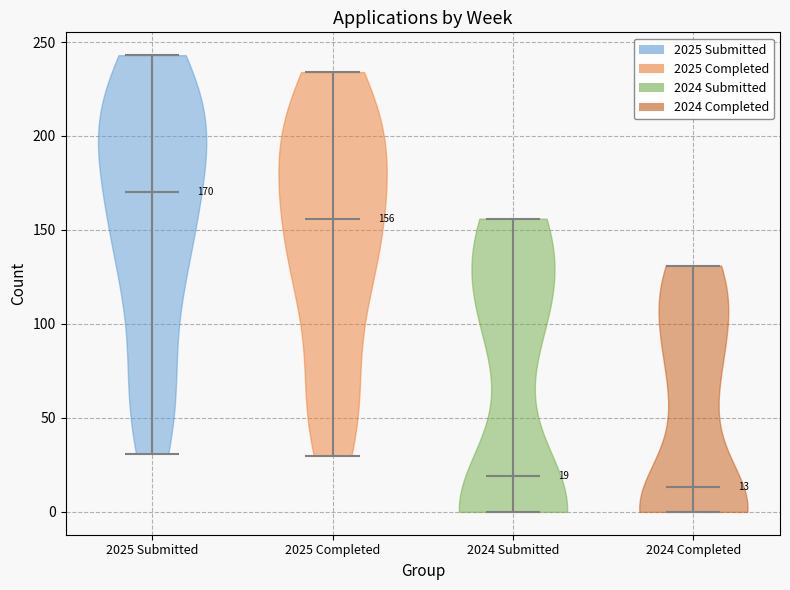

Which violin has the highest median line?

2025 Submitted